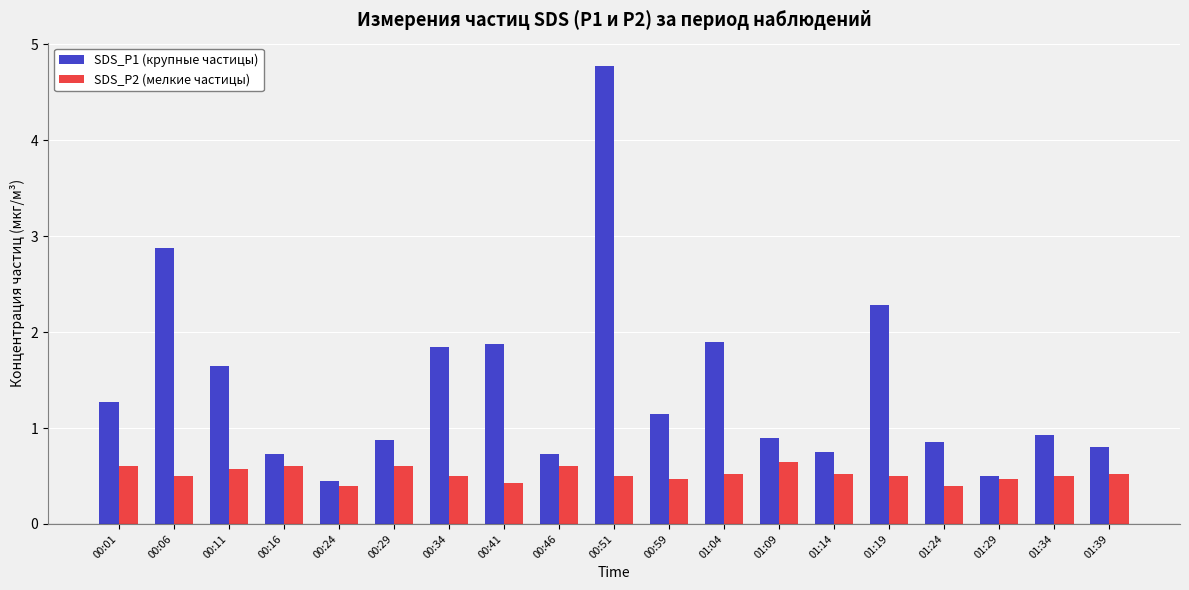

What is the sum of the SDS_P2 (мелкие частицы) values at 00:34 and 01:29?

1.0